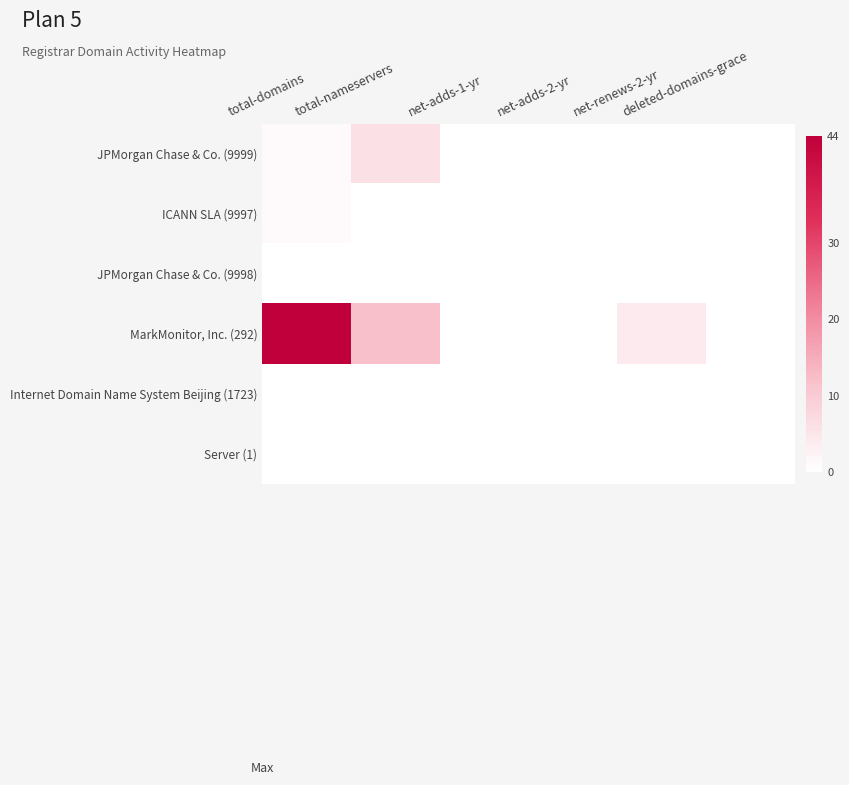

Count the number of data series in this chart.

6